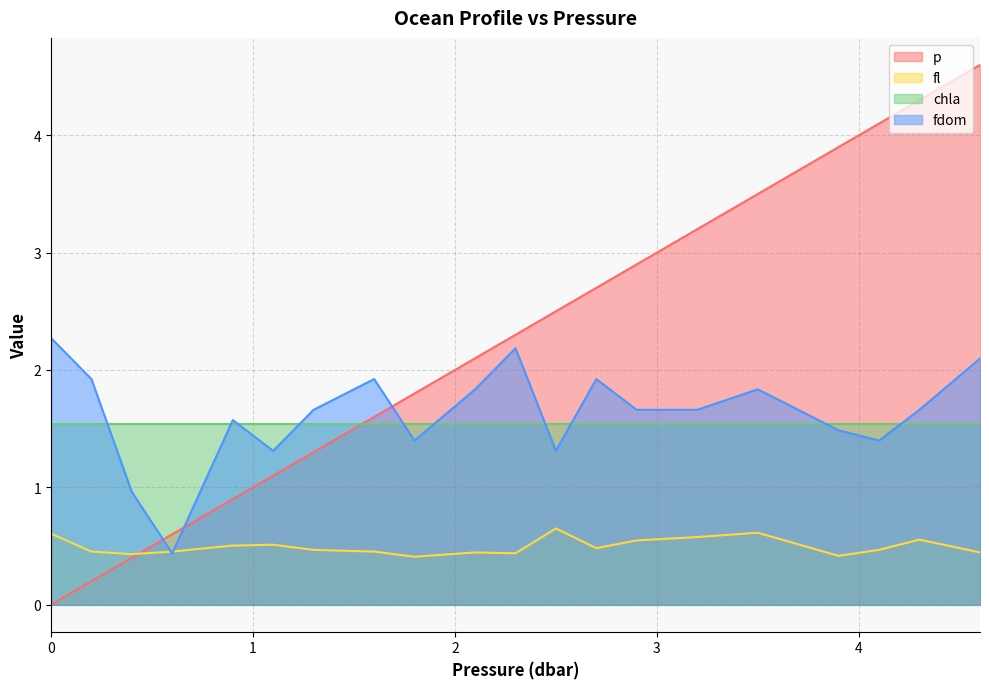

True or false: fl has a value of 0.6 at 4.3.

True